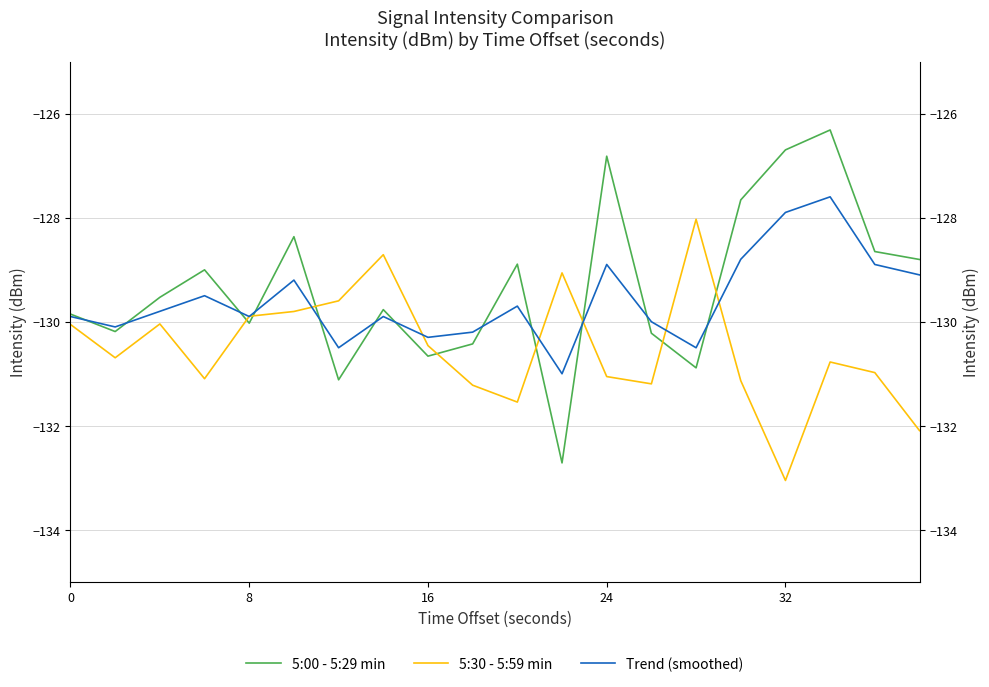

Which series has the widest spread of values?

5:00 - 5:29 min